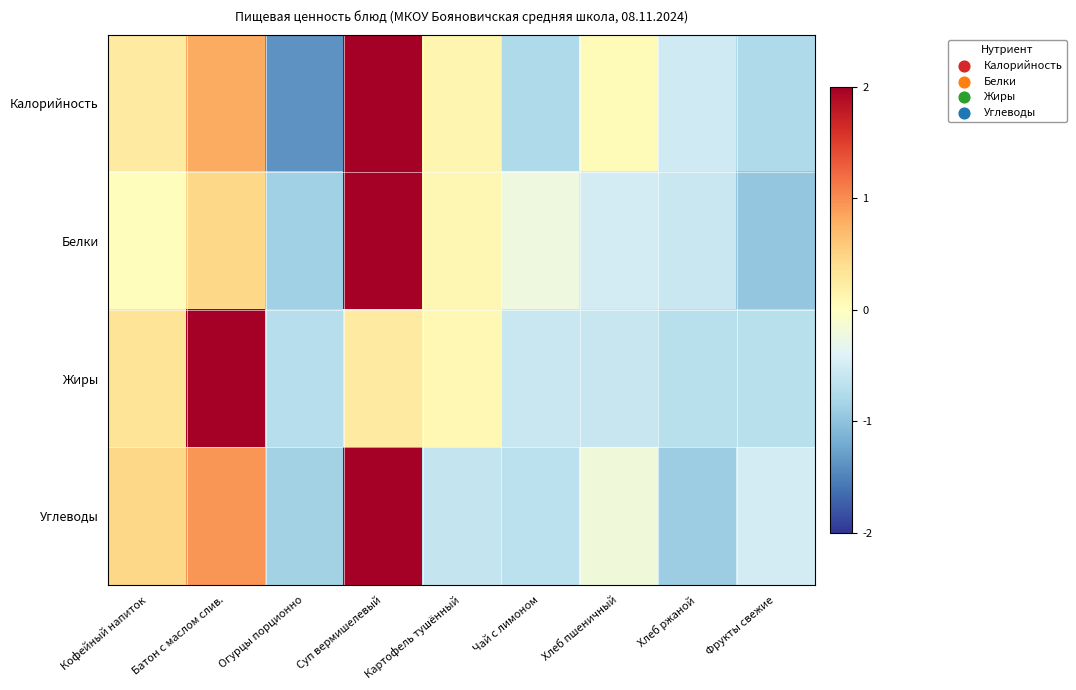

Reading left to right, what are all the values shown in this chart?

Калорийность: Кофейный напиток=0.3	Батон с маслом слив.=0.8	Огурцы порционно=-1.4	Суп вермишелевый=2.2	Картофель тушённый=0.1	Чай с лимоном=-0.8	Хлеб пшеничный=0.1	Хлеб ржаной=-0.5	Фрукты свежие=-0.8
Белки: Кофейный напиток=0.0	Батон с маслом слив.=0.5	Огурцы порционно=-0.9	Суп вермишелевый=2.5	Картофель тушённый=0.1	Чай с лимоном=-0.2	Хлеб пшеничный=-0.5	Хлеб ржаной=-0.6	Фрукты свежие=-1.0
Жиры: Кофейный напиток=0.3	Батон с маслом слив.=2.6	Огурцы порционно=-0.7	Суп вермишелевый=0.3	Картофель тушённый=0.1	Чай с лимоном=-0.6	Хлеб пшеничный=-0.6	Хлеб ржаной=-0.7	Фрукты свежие=-0.7
Углеводы: Кофейный напиток=0.5	Батон с маслом слив.=0.9	Огурцы порционно=-0.9	Суп вермишелевый=2.3	Картофель тушённый=-0.6	Чай с лимоном=-0.7	Хлеб пшеничный=-0.2	Хлеб ржаной=-0.9	Фрукты свежие=-0.5